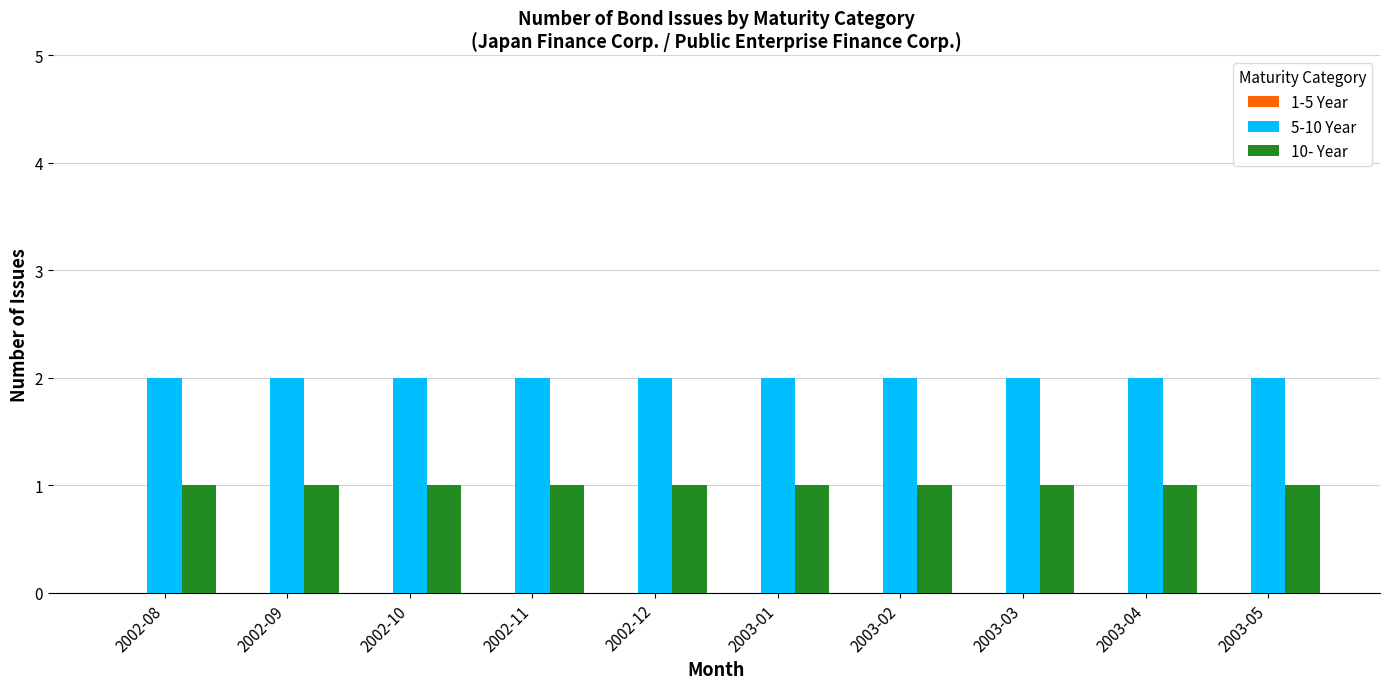

What is the sum of the 10- Year values at 2002-08 and 2003-02?

2